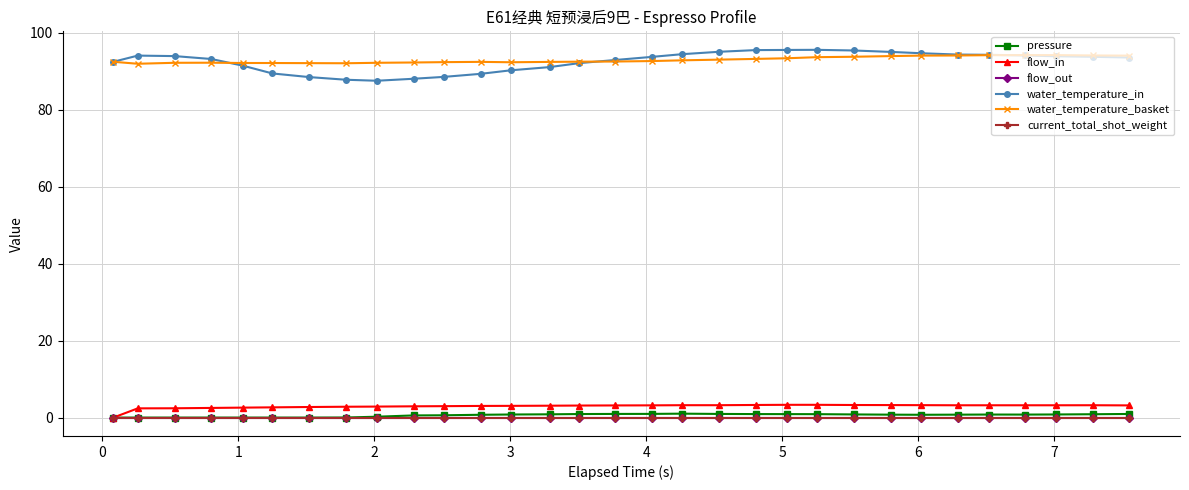

How many interior local valleys does the water_temperature_basket series have?

3